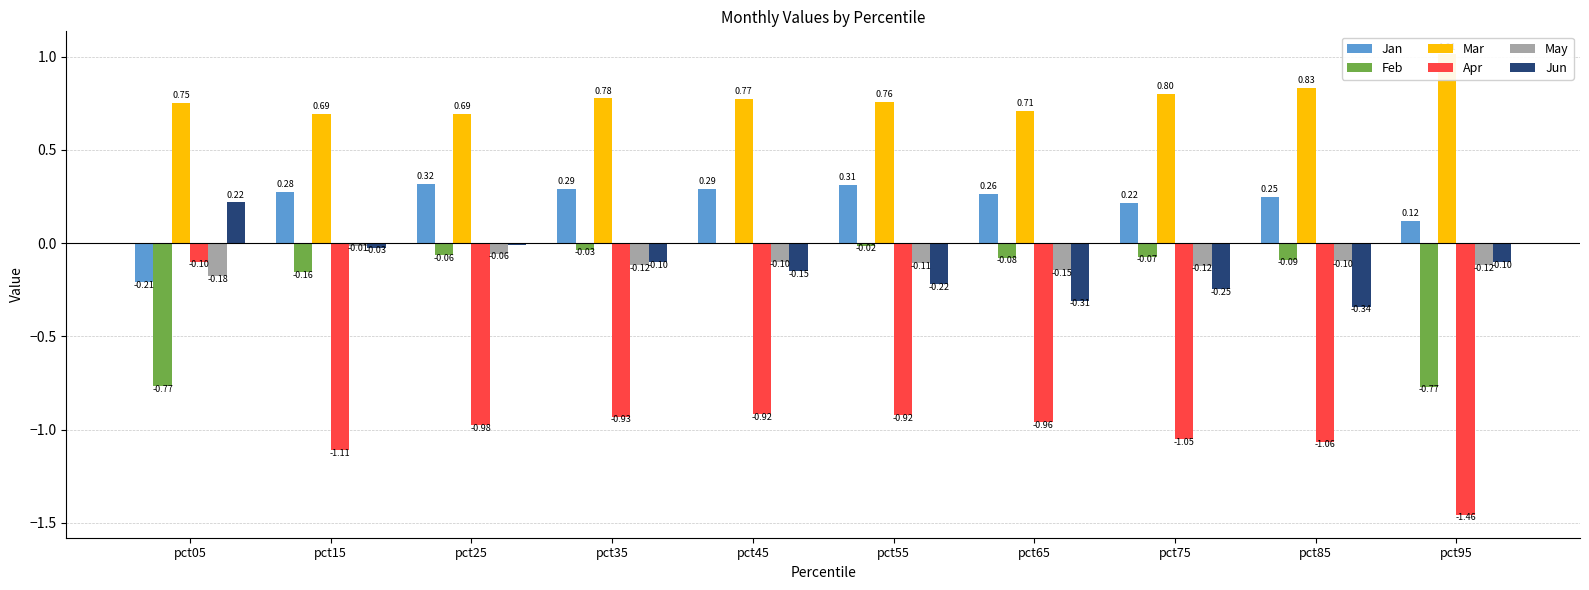

What is the lowest value of the Jan series?

-0.2